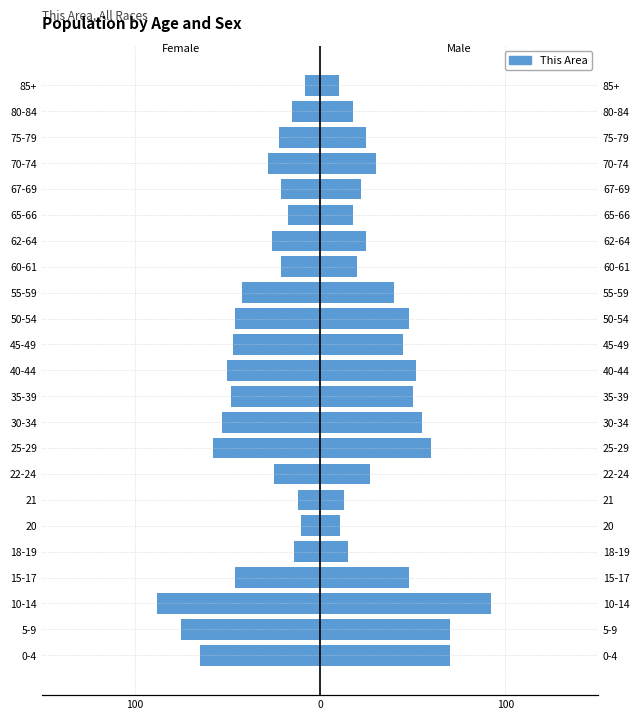

Rank the series by their maximum value, from highest to lowest.

Male, Female